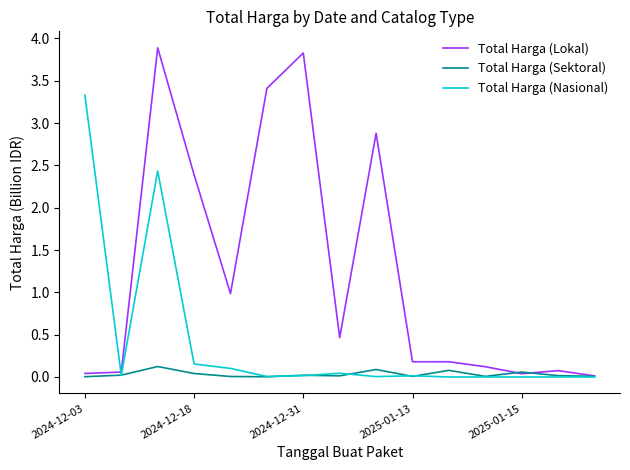

In Total Harga (Sektoral), how many points are lower than both neighbors (excluding endpoints)?

4